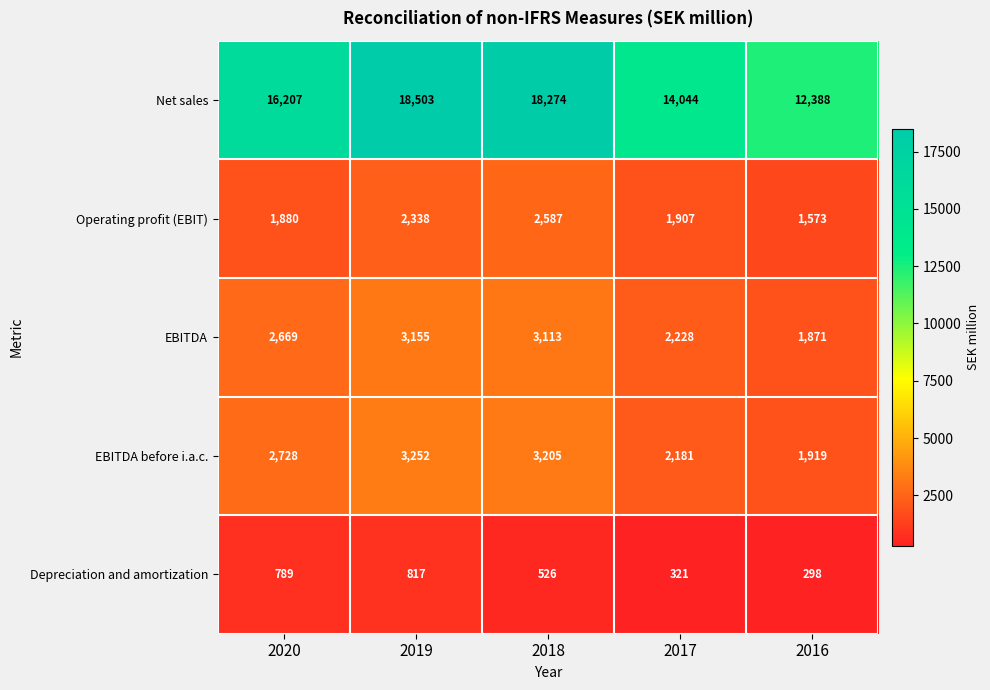

Is it true that Operating profit (EBIT) equals 1880 at 2020?

True